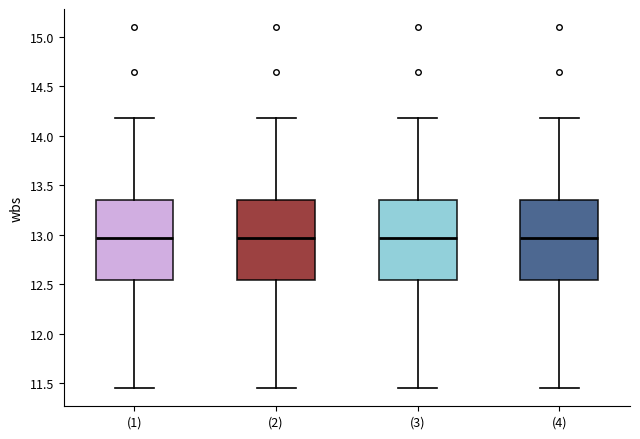

Reading left to right, transcribe this box plot: for each box, give where its median line is, the range the box spans, and where its two whiskers end, as read against the y-axis. The values are not printed on the chart, so give them approximately, as read against the axis.

(1): median 12.95, box 12.55 to 13.35, whiskers 11.45 to 14.20
(2): median 12.95, box 12.55 to 13.35, whiskers 11.45 to 14.20
(3): median 12.95, box 12.55 to 13.35, whiskers 11.45 to 14.20
(4): median 12.95, box 12.55 to 13.35, whiskers 11.45 to 14.20